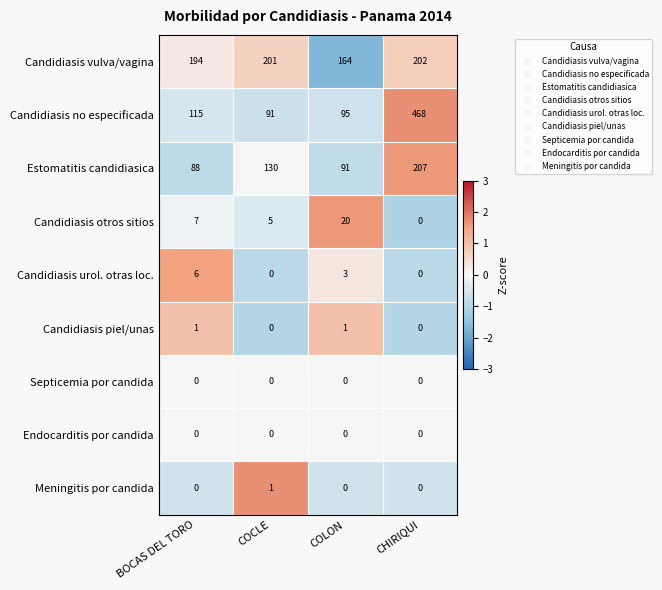

Where is Estomatitis candidiasica nearest to the value 147?

COCLE